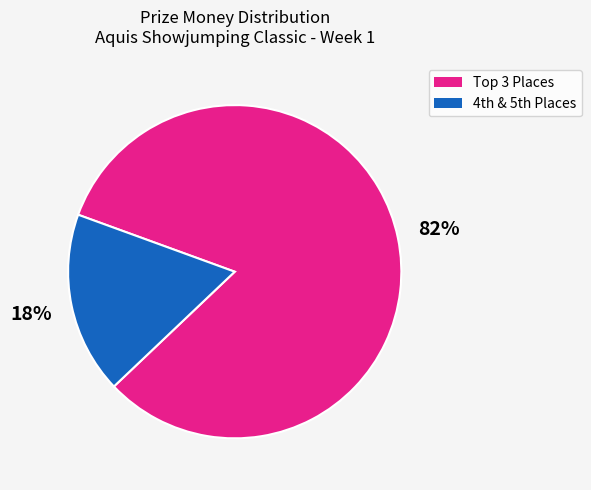

Is there a majority slice in this chart?

Yes